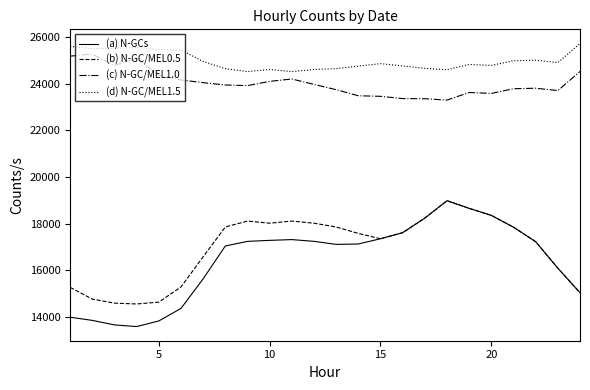

True or false: (b) N-GC/MEL0.5 and (d) N-GC/MEL1.5 cross at least once.

False